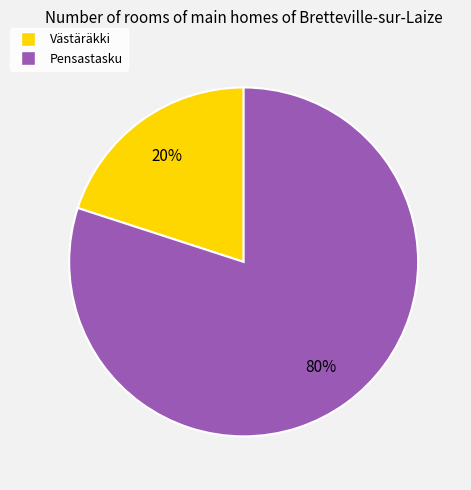

Is the sum of Pensastasku and Västäräkki greater than half?

Yes